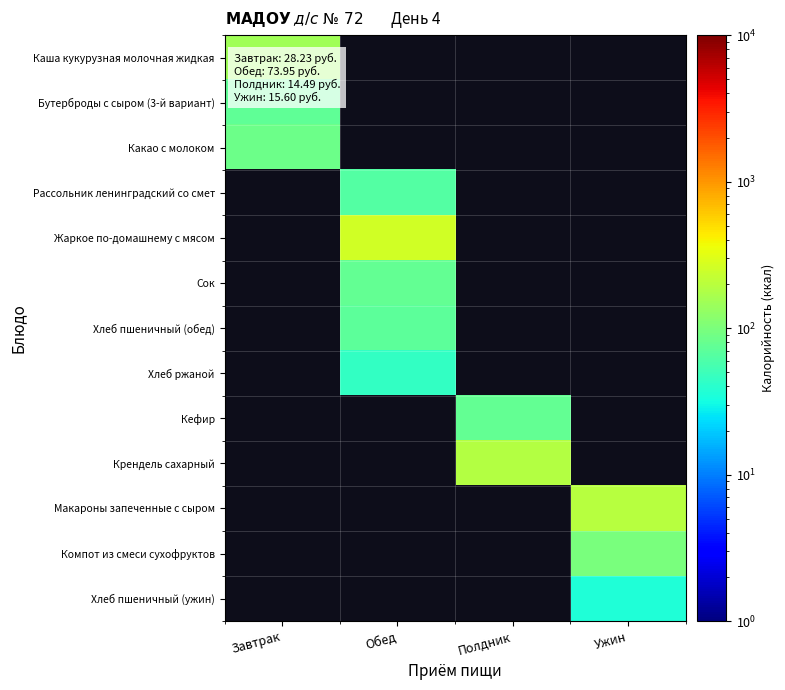

At how many categories does at least one series exceed 127?

4